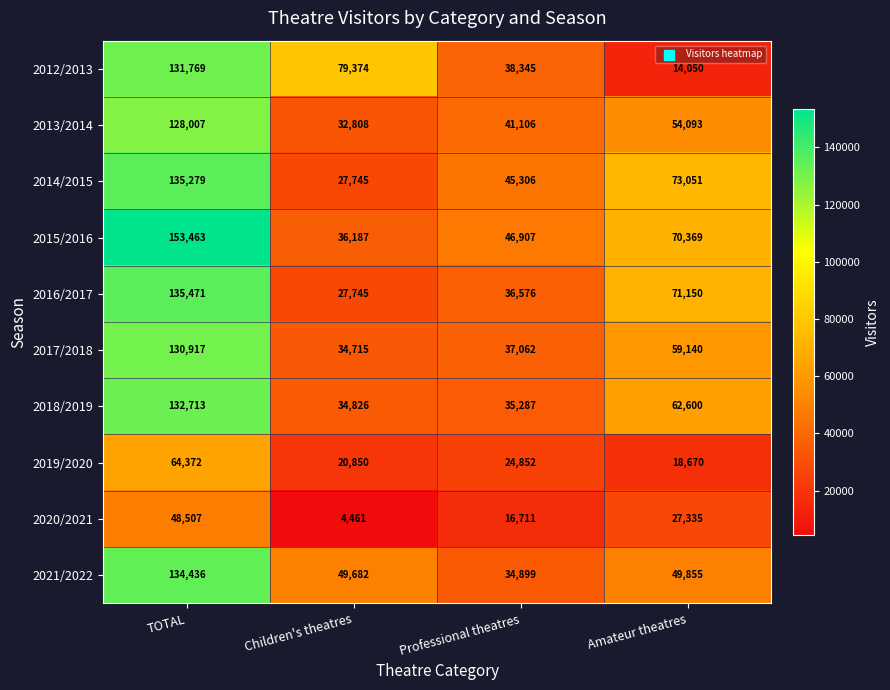

Which label corresponds to the smallest value in the chart?

Children's theatres